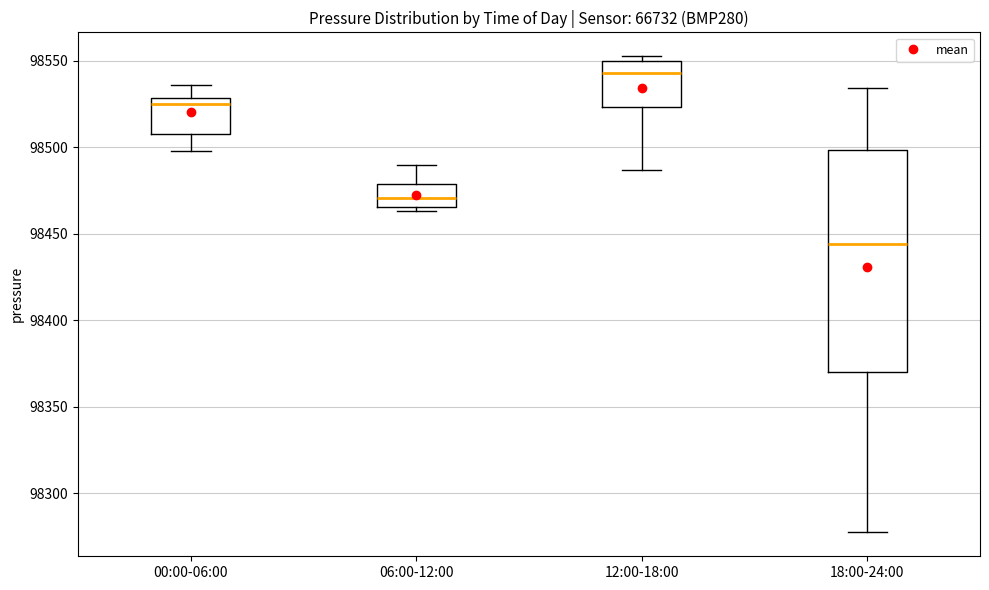

Comparing the boxes themselves (not the whiskers), which one is the tallest?

18:00-24:00